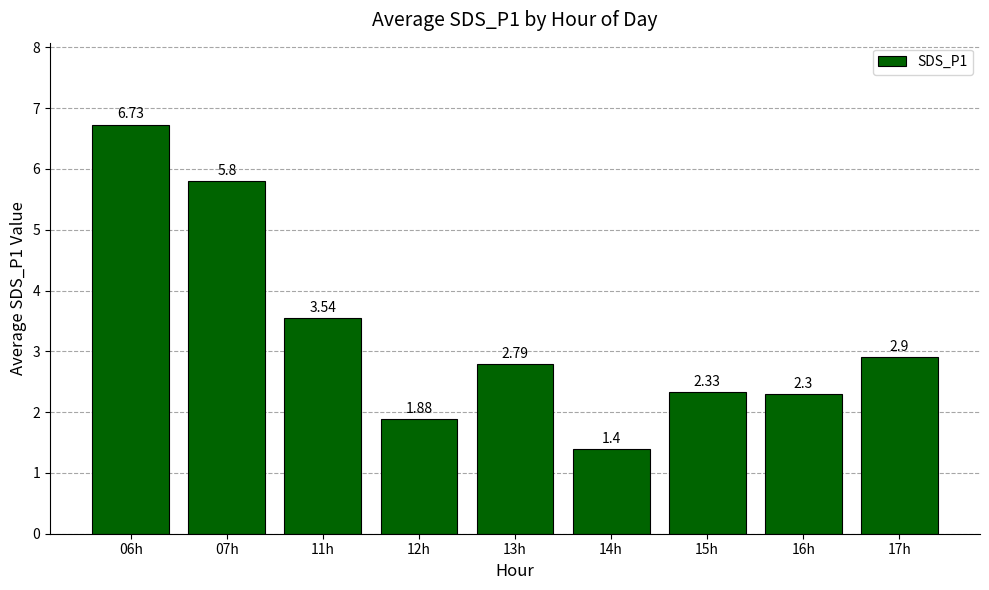

Which label corresponds to the largest value in the chart?

06h